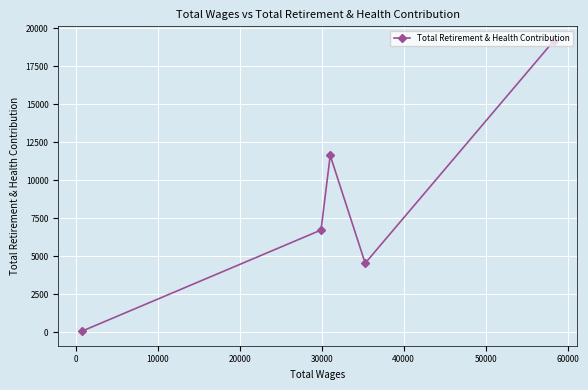

How many data points are above 6731?

2